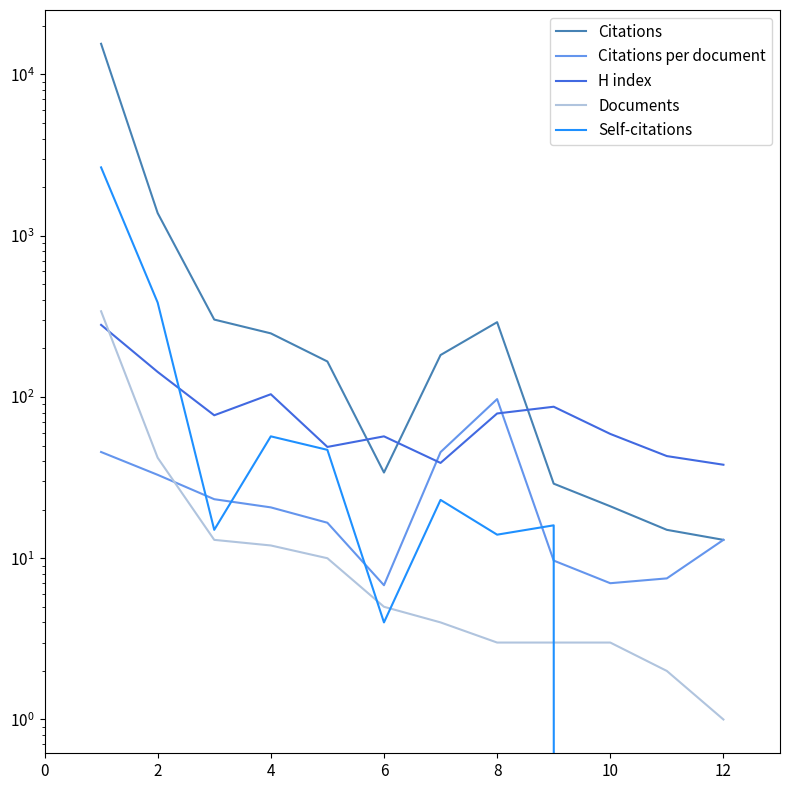

How many categories are shown in the chart?

12